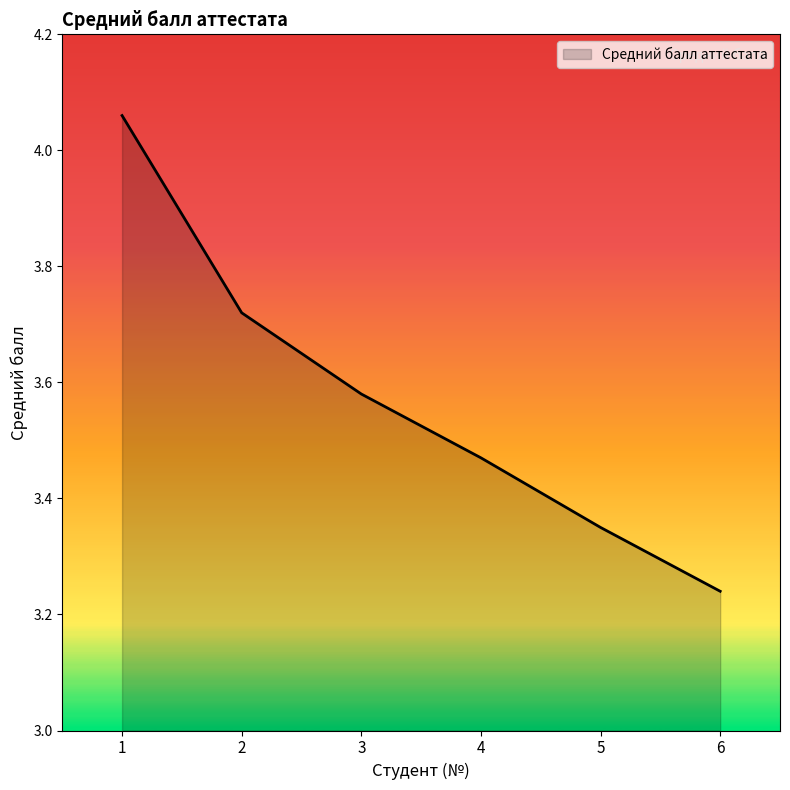

True or false: there are more than 2 points higher than both neighbors.

False